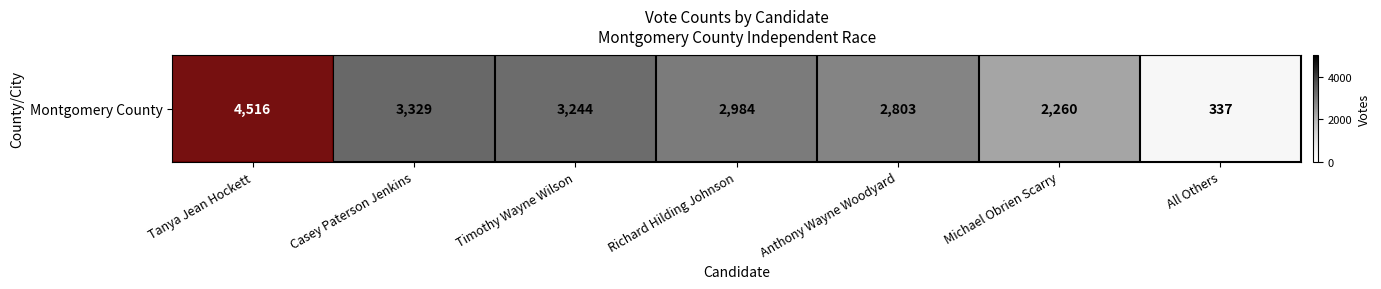

Which has a higher value, Timothy Wayne Wilson or Richard Hilding Johnson?

Timothy Wayne Wilson